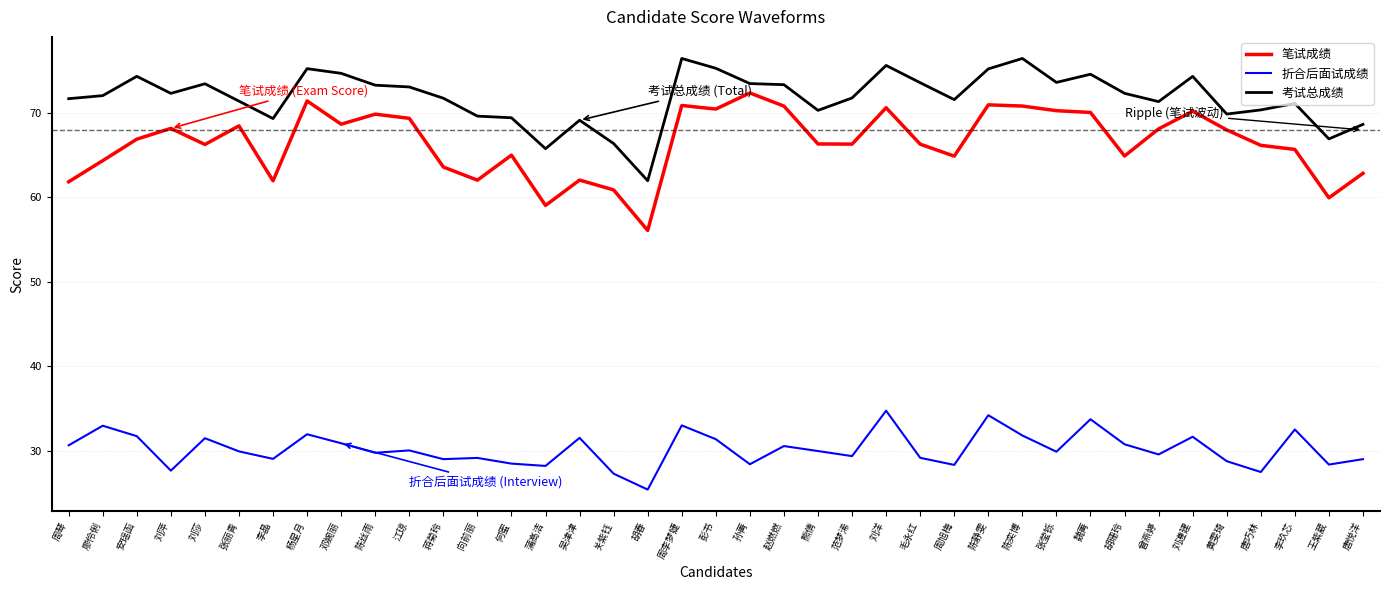

At how many categories does at least one series exceed 26?

39